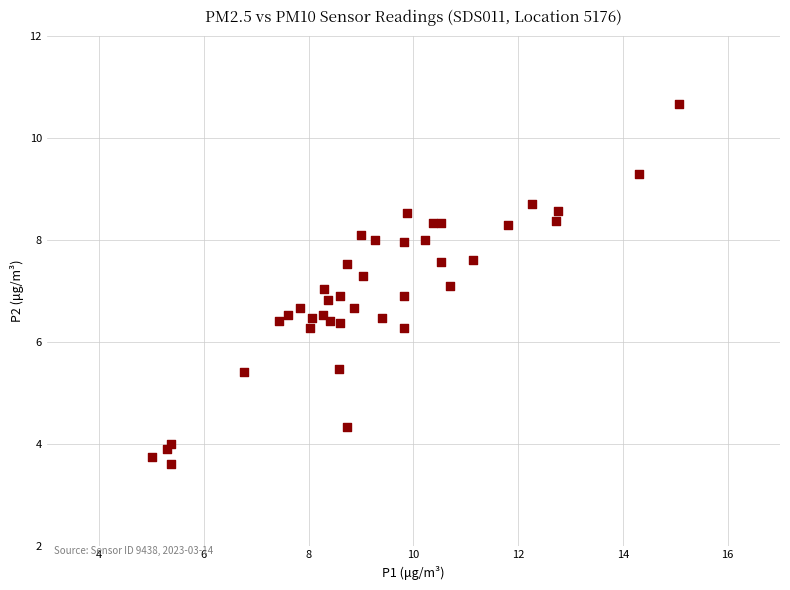

What is the range of Y values (max minus min)?

7.1